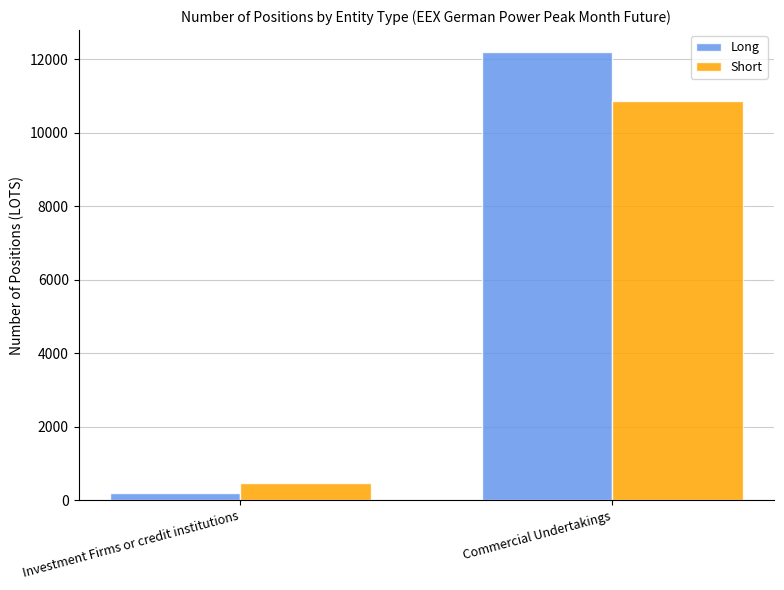

How many Long values are between 197 and 12186?

2